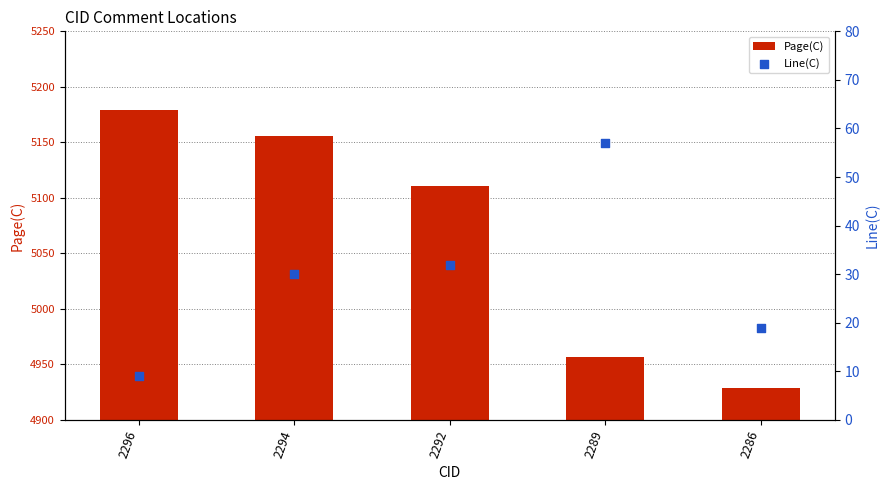

At how many categories does at least one series exceed 5006?

3